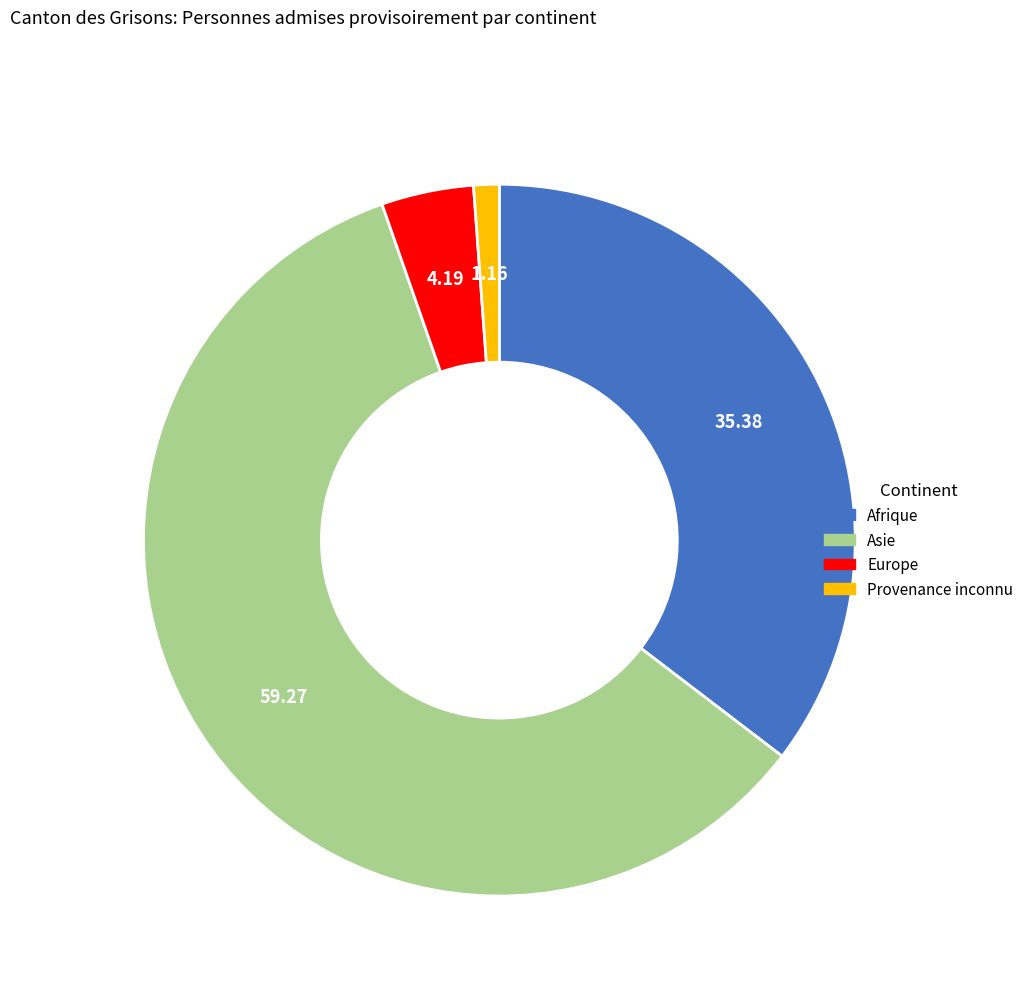

Count the number of slices in the pie.

4